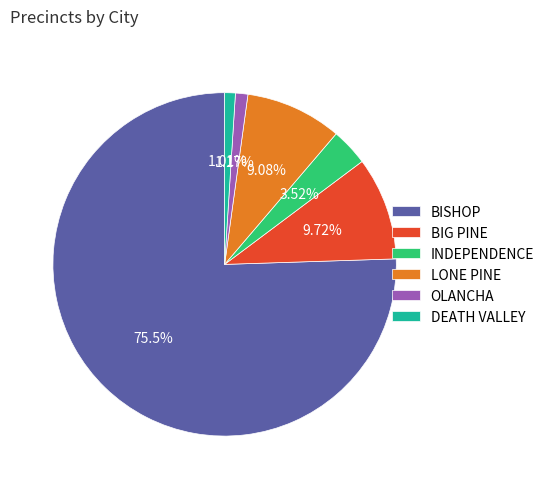

Does BISHOP represent more than half of the total?

Yes